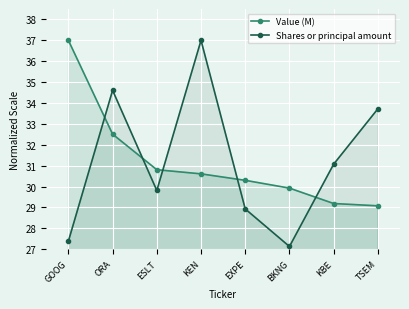

How many lines are shown in the chart?

2